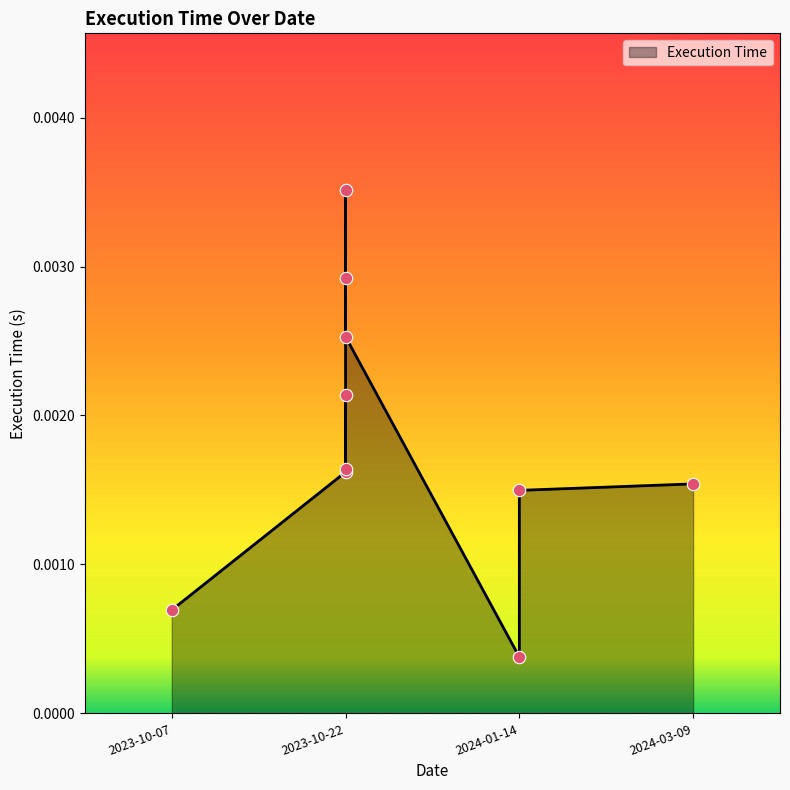

Between 2023-10-22 and 2023-10-22, which is larger?

2023-10-22